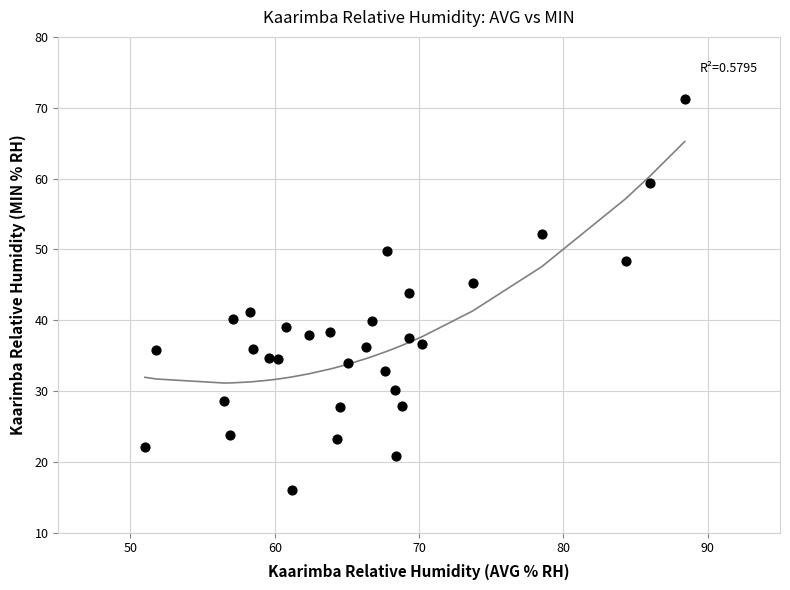

What Y value in the scatter plot is closest to 43?

43.8